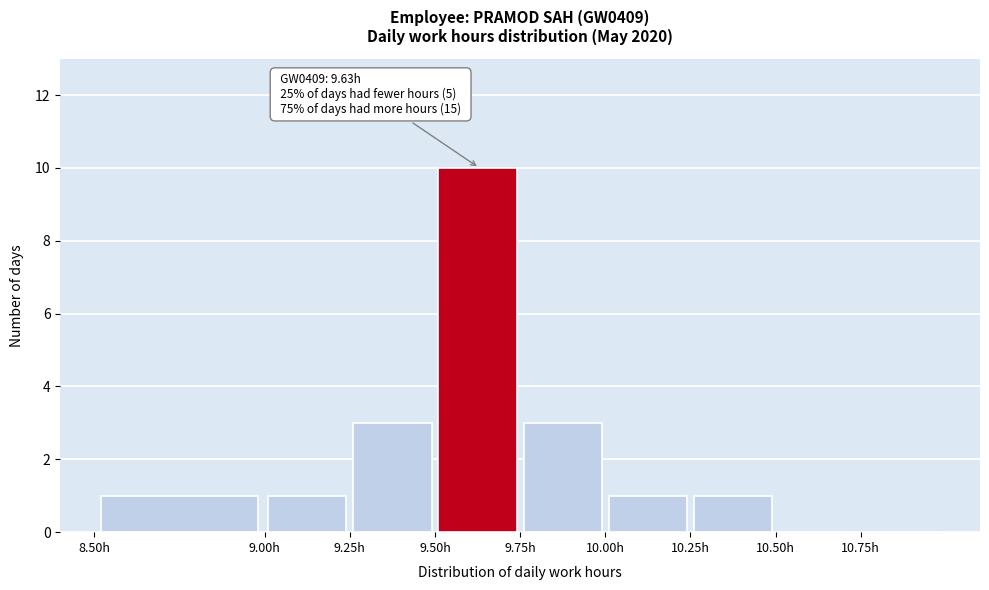

Over which range of the x-axis is the bar tallest?

9.50 to 9.75